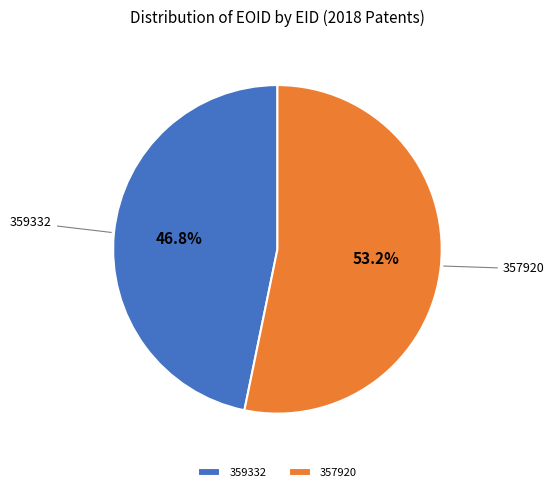

Is the sum of 359332 and 357920 greater than half?

Yes